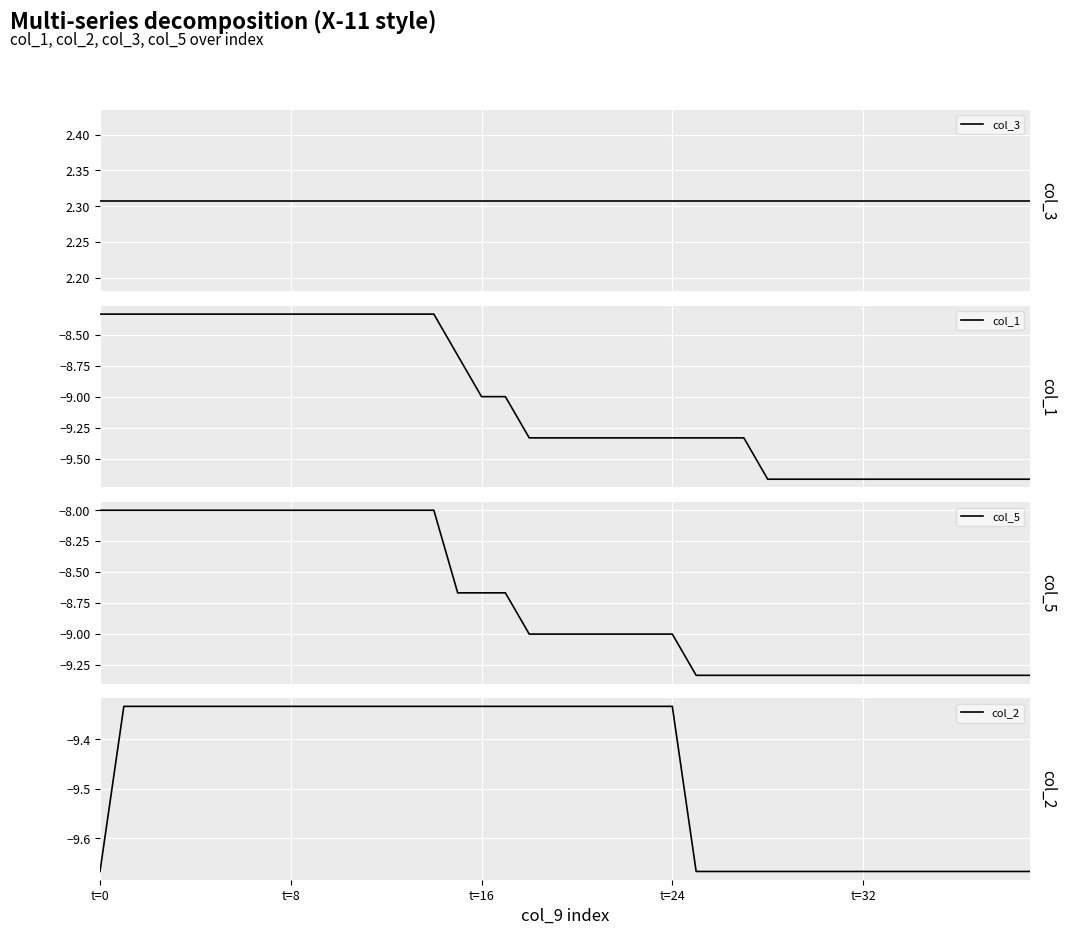

True or false: col_5 and col_3 intersect in this chart.

False